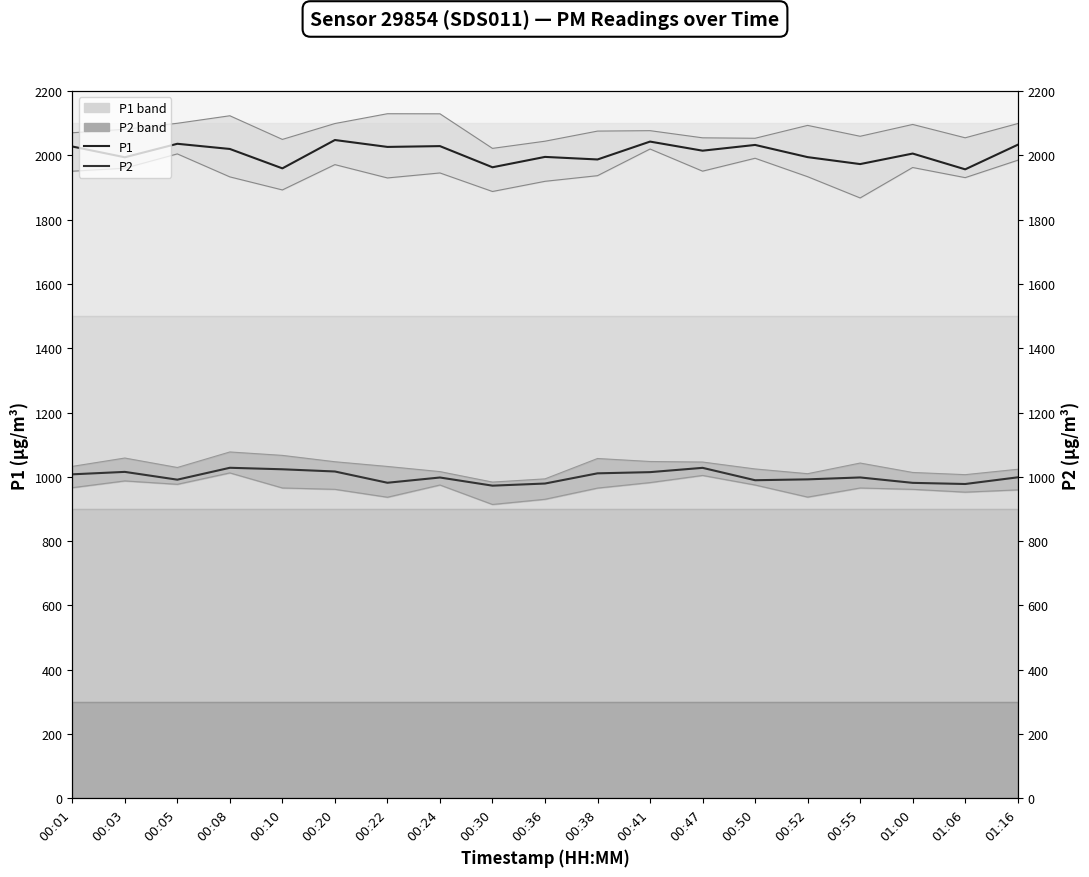

Count the number of categories in the chart.

19